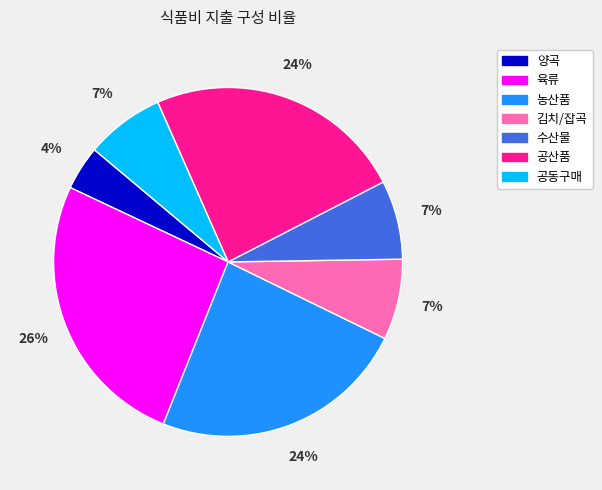

What is the ratio of the value at 김치/잡곡 to the value at 양곡?

1.8